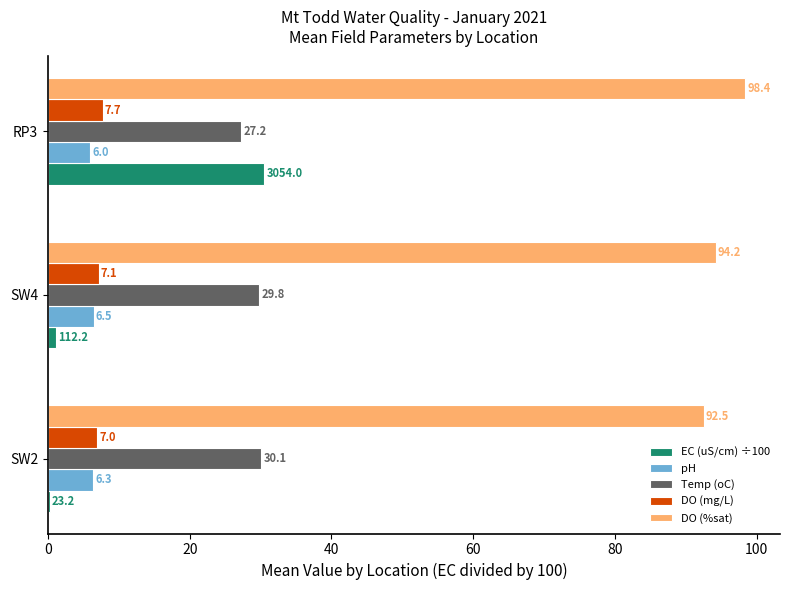

Which series has the largest total across all categories?

DO (%sat)